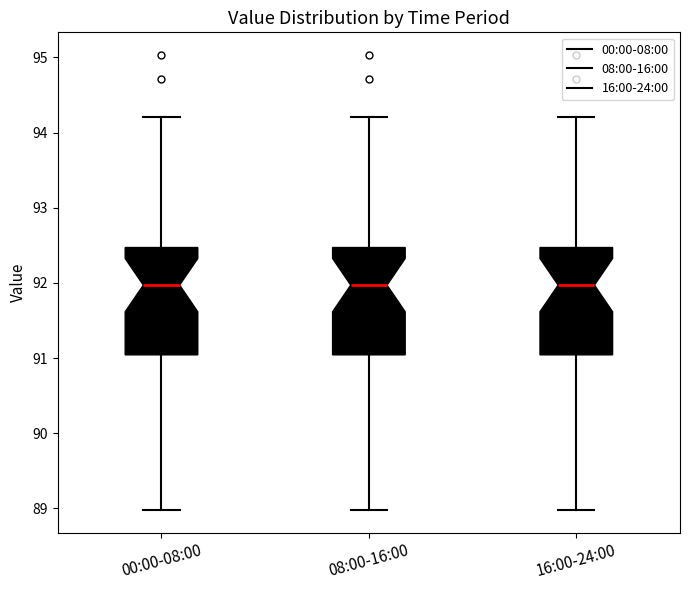

Where is the lower edge of the box for 16:00-24:00 on the y-axis? The values are not printed on the chart, so give them approximately, as read against the axis.

91.0